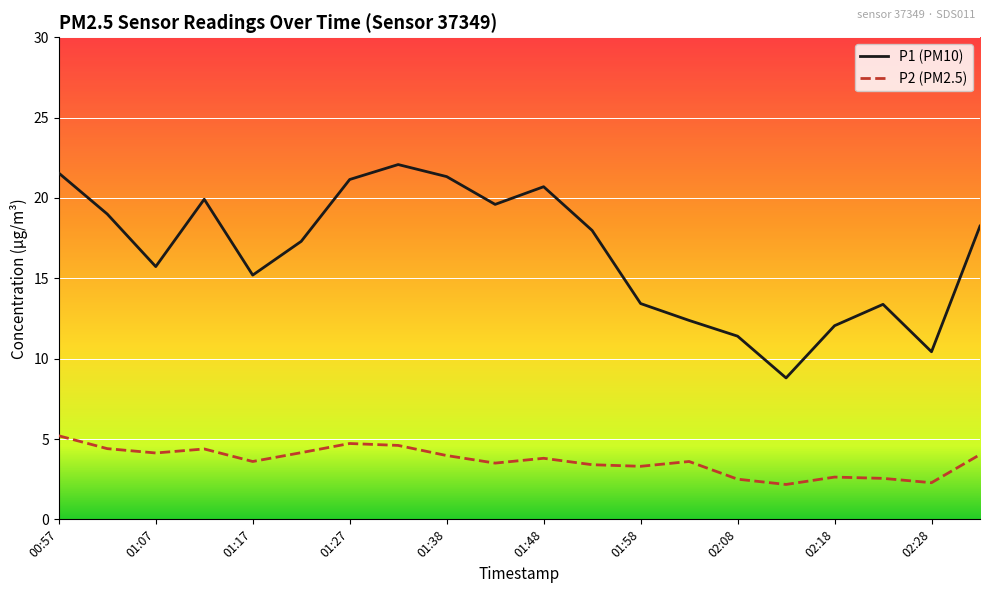

Which series has the widest spread of values?

P1 (PM10)